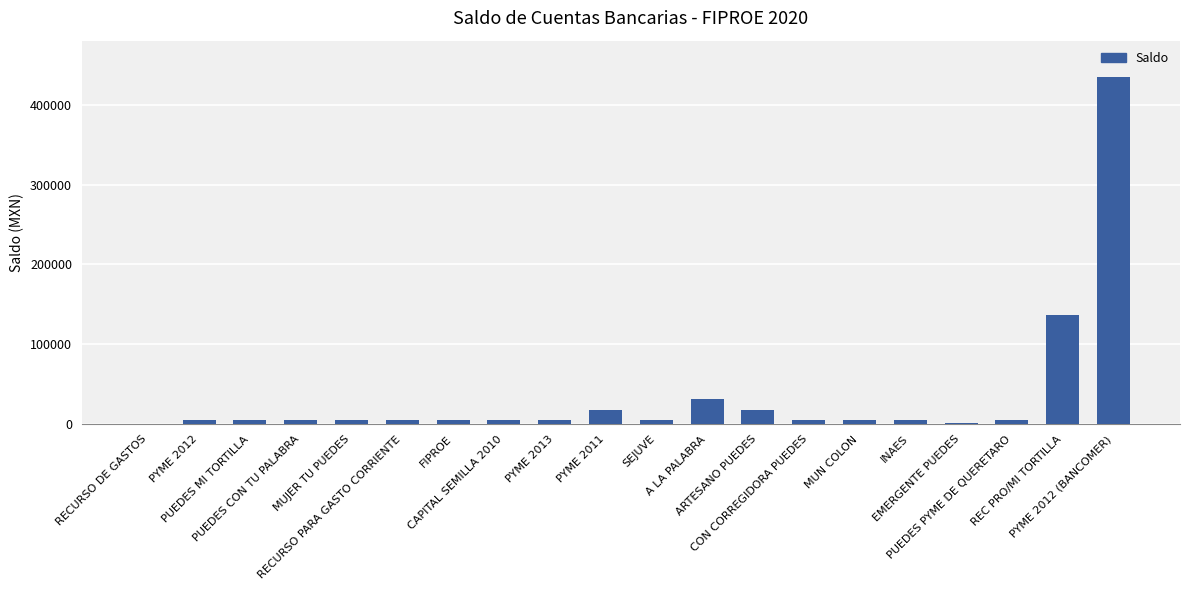

What is the greatest value displayed?

434460.5